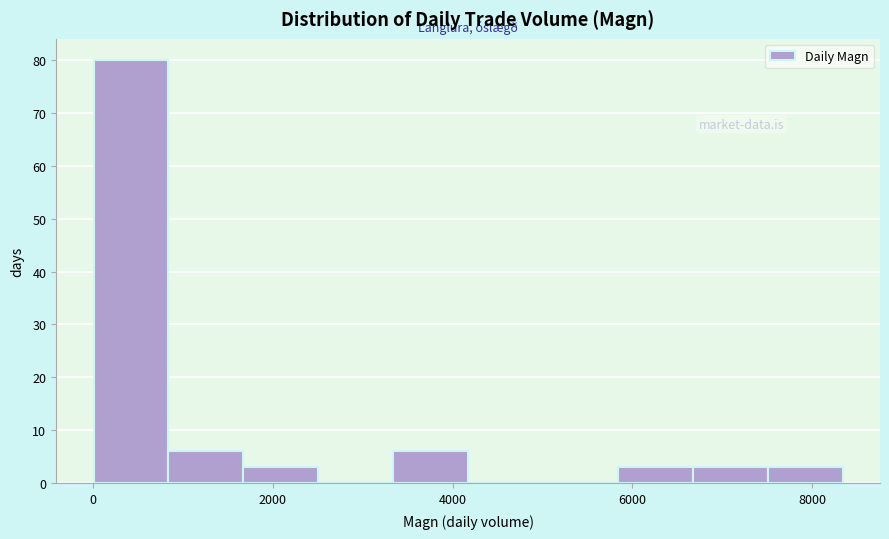

Reading left to right, list every bar in this chart as the range it spans on the x-axis followed by its height. Neither the bar edges nor the heights are printed on the chart, so give them approximately, as read against the axes.

0 to 800: 80
800 to 1600: 6
1600 to 2600: 3
2600 to 3400: 0
3400 to 4200: 6
4200 to 5000: 0
5000 to 5800: 0
5800 to 6600: 3
6600 to 7600: 3
7600 to 8400: 3